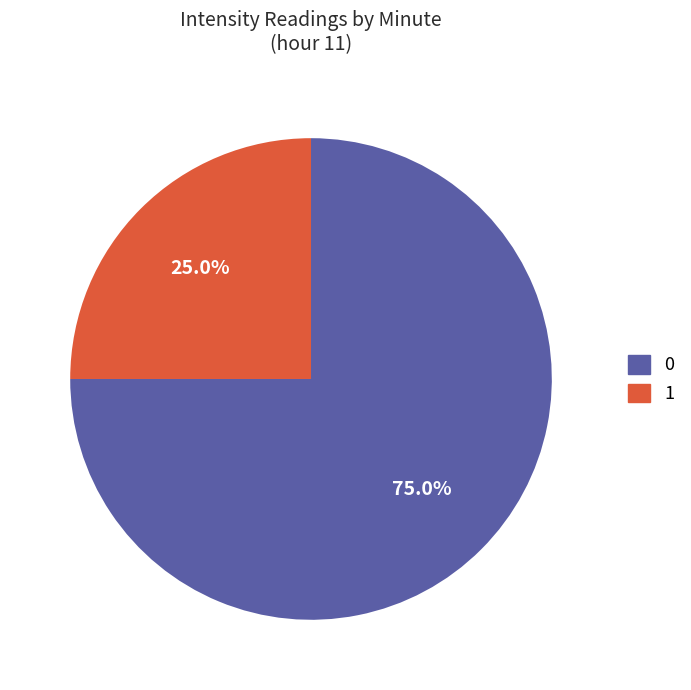

Is there a majority slice in this chart?

Yes